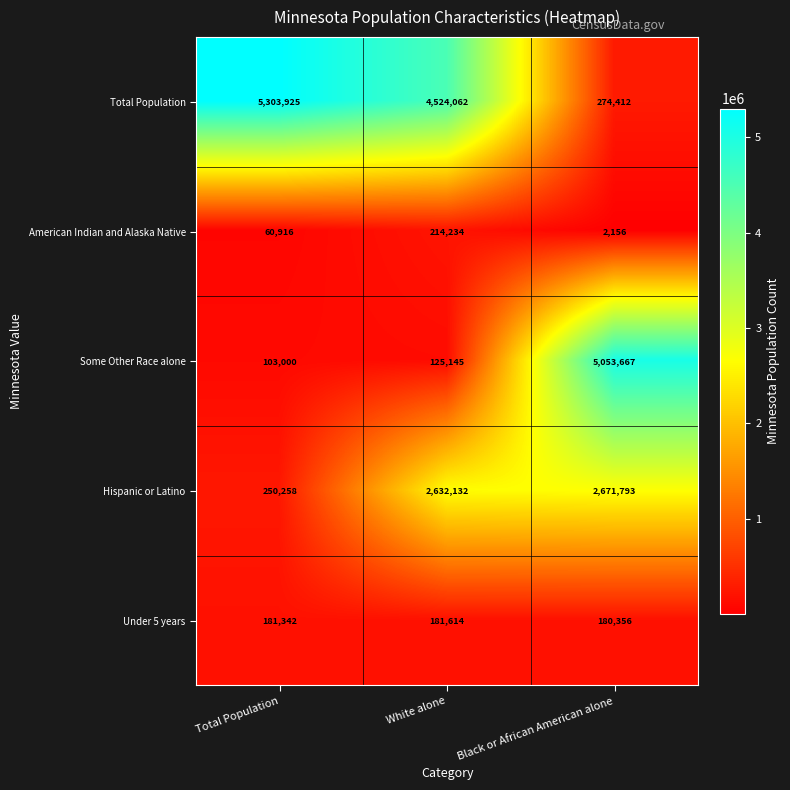

Count the Under 5 years values in the range 180356 to 181614.

3